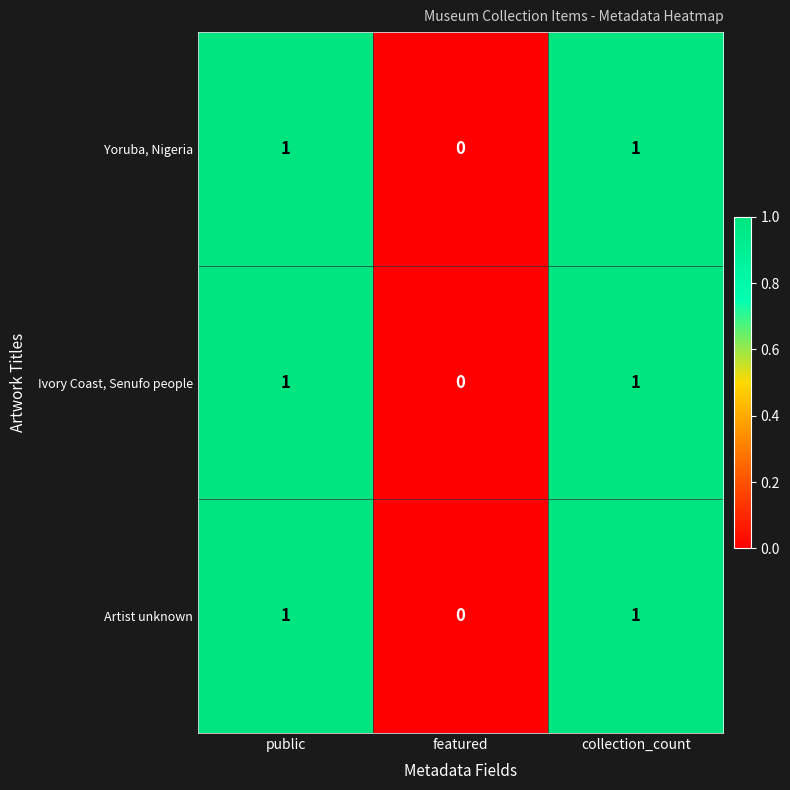

Reading left to right, transcribe all the data shown in this chart.

Yoruba, Nigeria: 1	0	1
Ivory Coast, Senufo people: 1	0	1
Artist unknown: 1	0	1